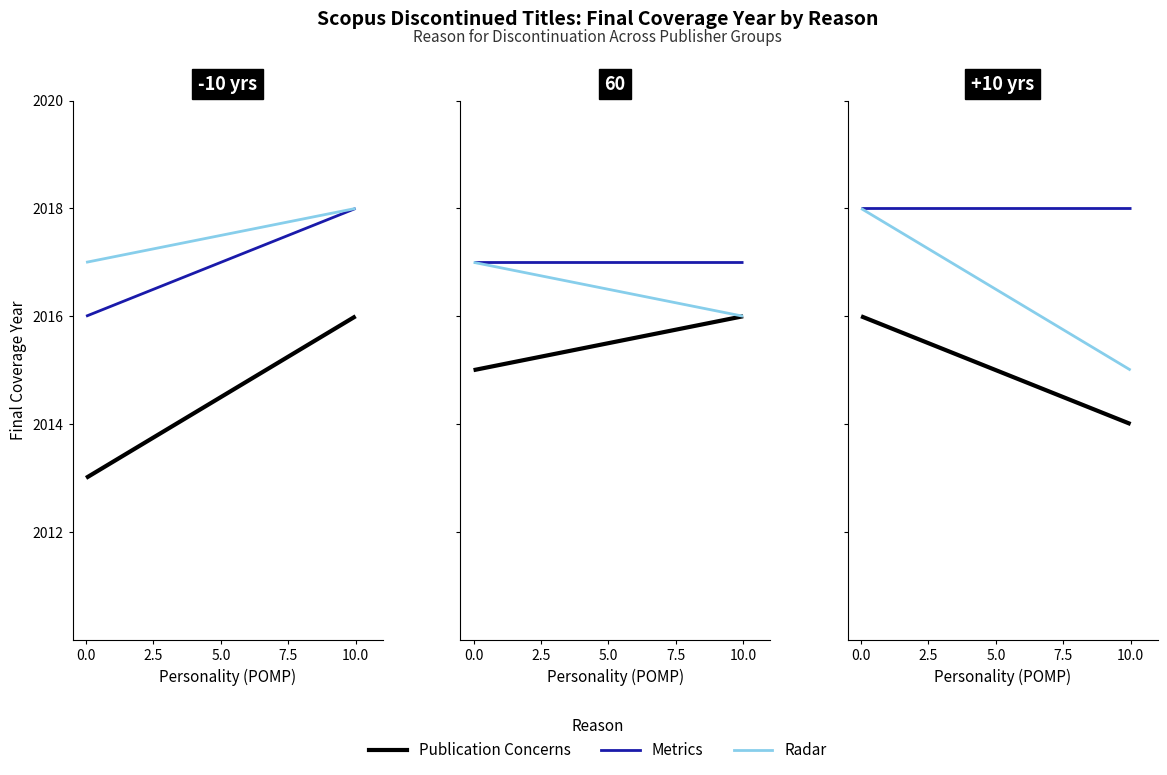

At how many categories does at least one series exceed 2015?

2